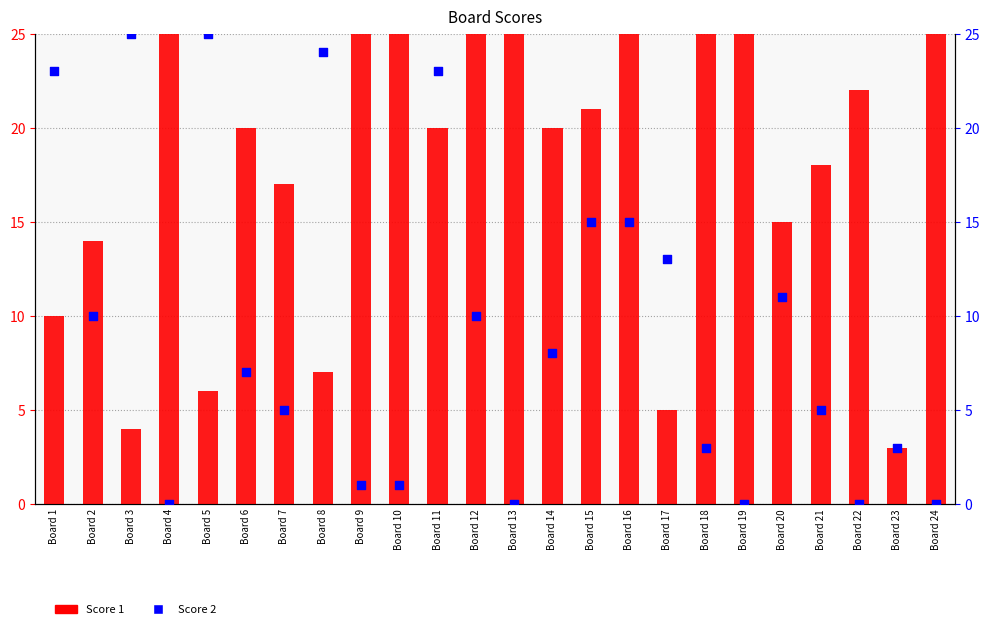

Which series has the largest Y range (max minus min)?

Score 2